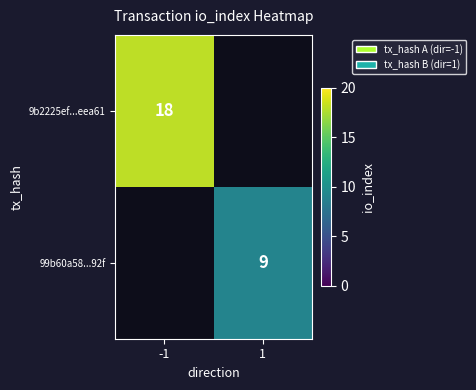

At how many categories does at least one series exceed 17?

1